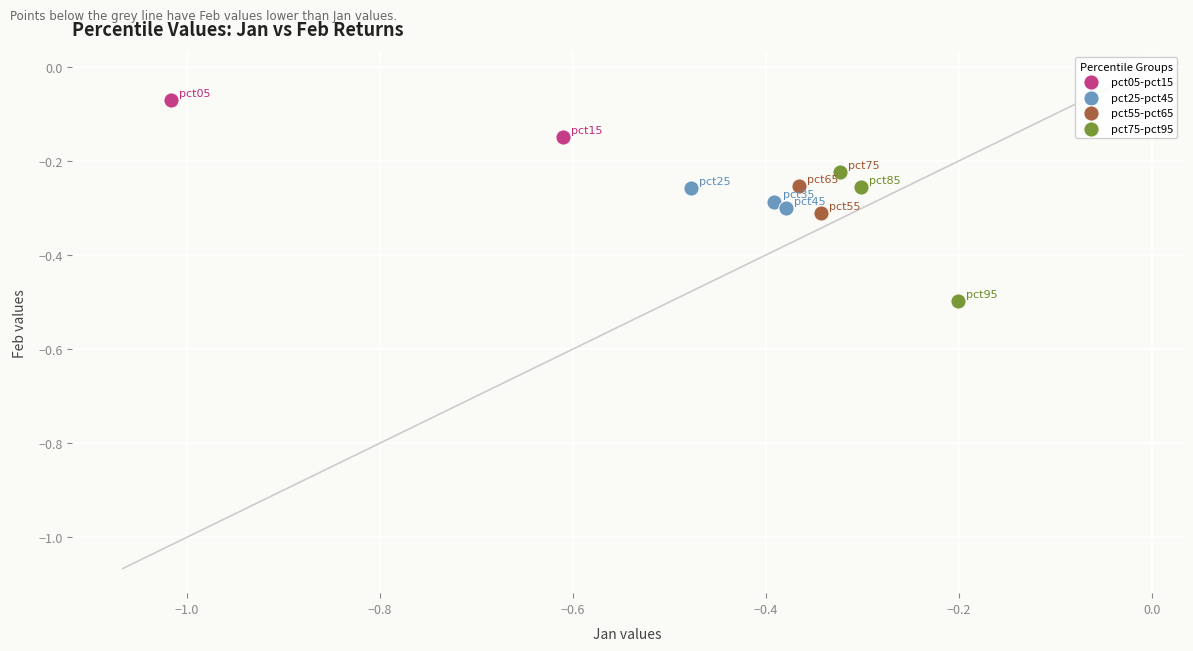

Which series reaches the minimum Y coordinate?

pct75-pct95